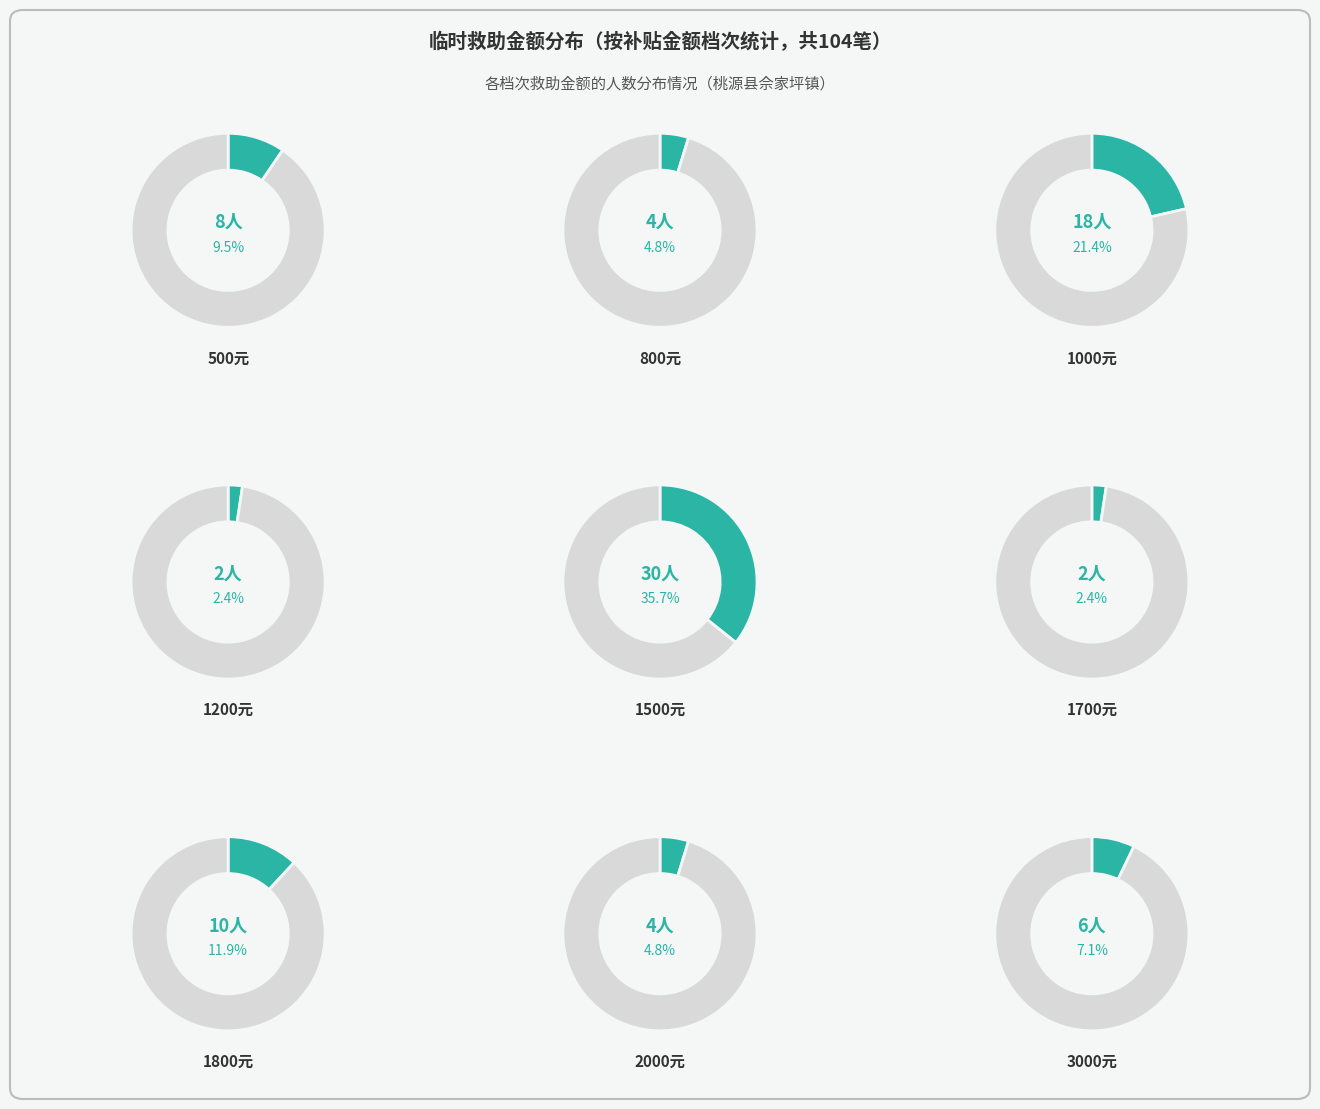

What portion of the pie excludes 1700?

97.6%